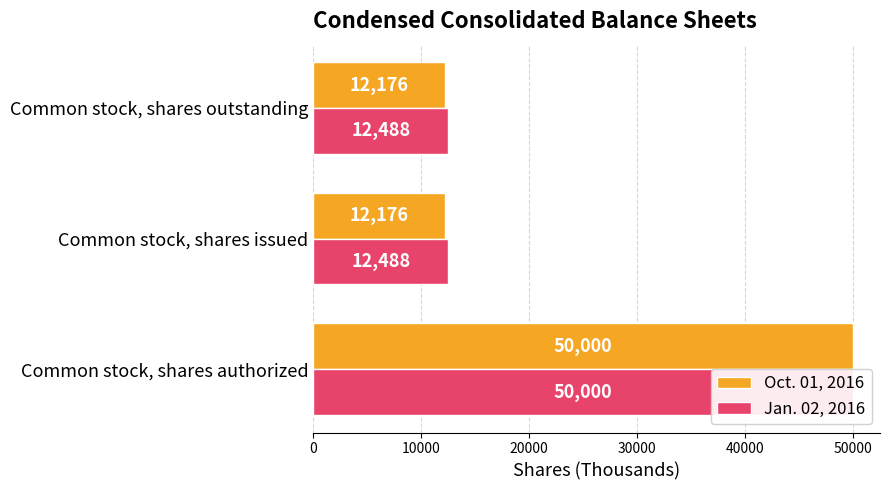

Count the number of categories in the chart.

3